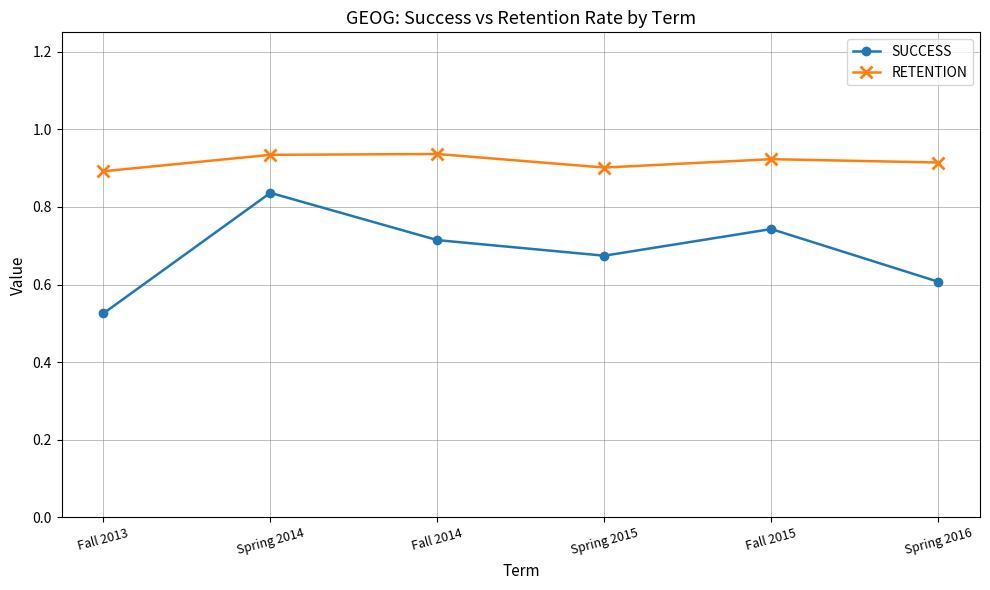

Rank the series at Spring 2014 from lowest to highest value.

SUCCESS, RETENTION